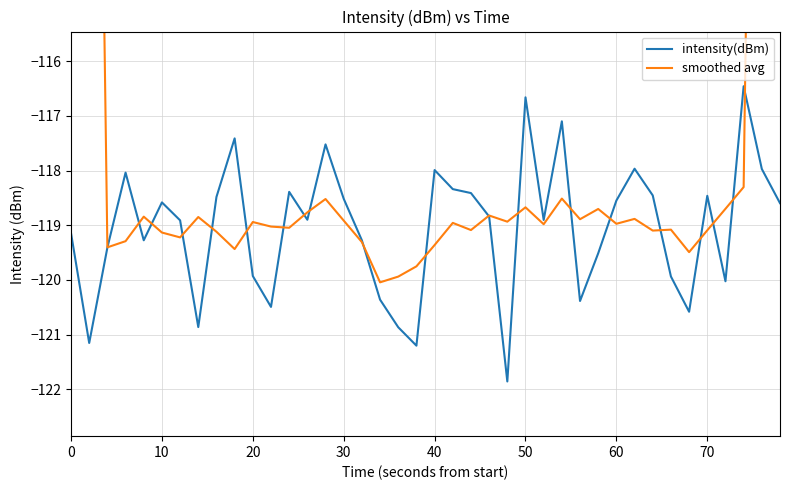

How many data points in smoothed avg are less than -118?

36